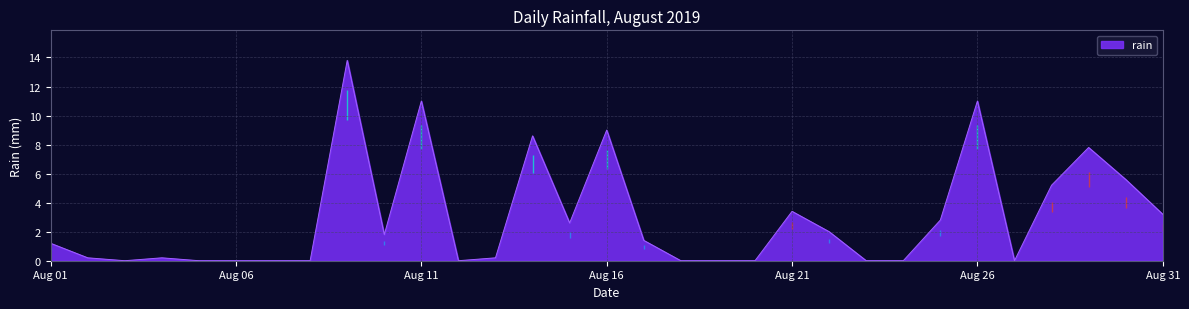

True or false: there are more than 1 points higher than both neighbors.

True